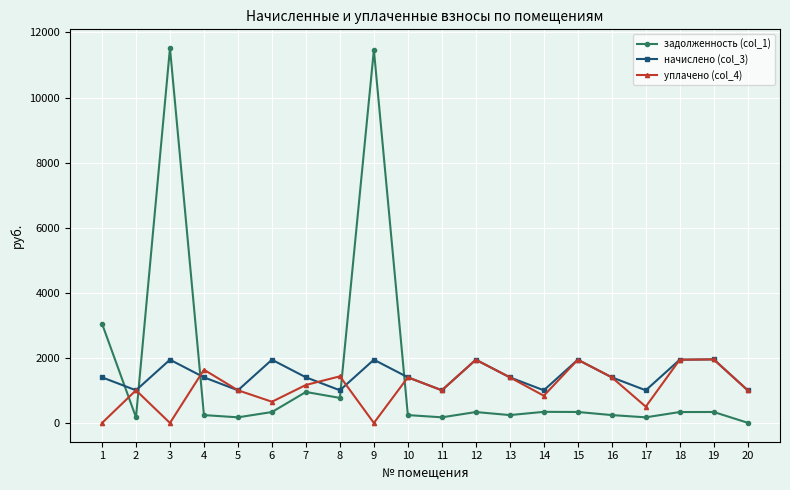

Which series has the largest total across all categories?

задолженность (col_1)